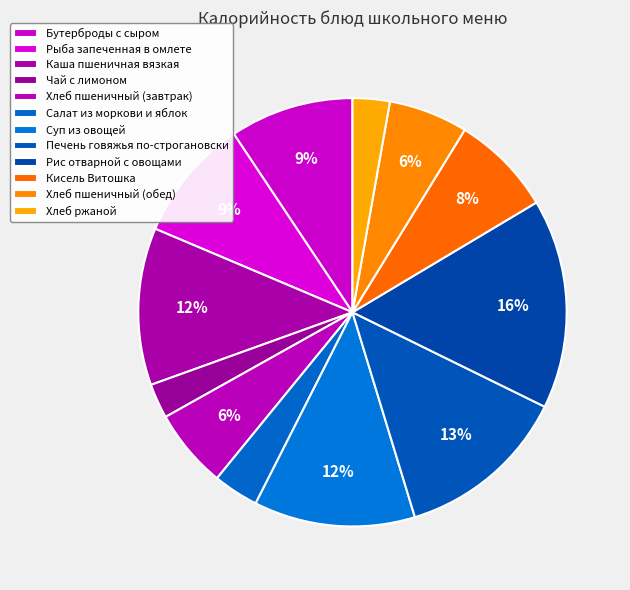

The Хлеб пшеничный (завтрак) slice represents 16% of the pie. True or false?

False